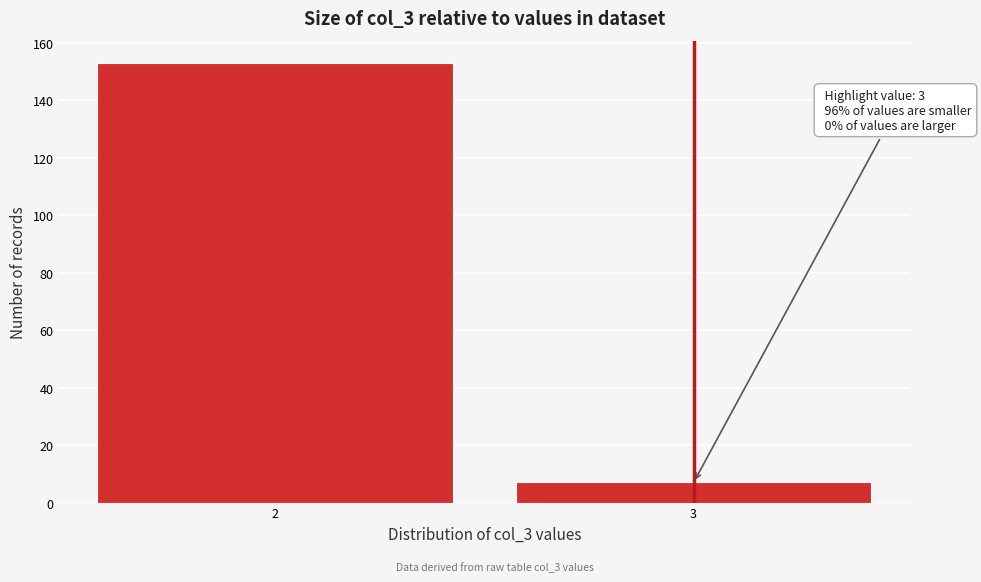

Reading left to right, extract all data points from this chart.

153	7